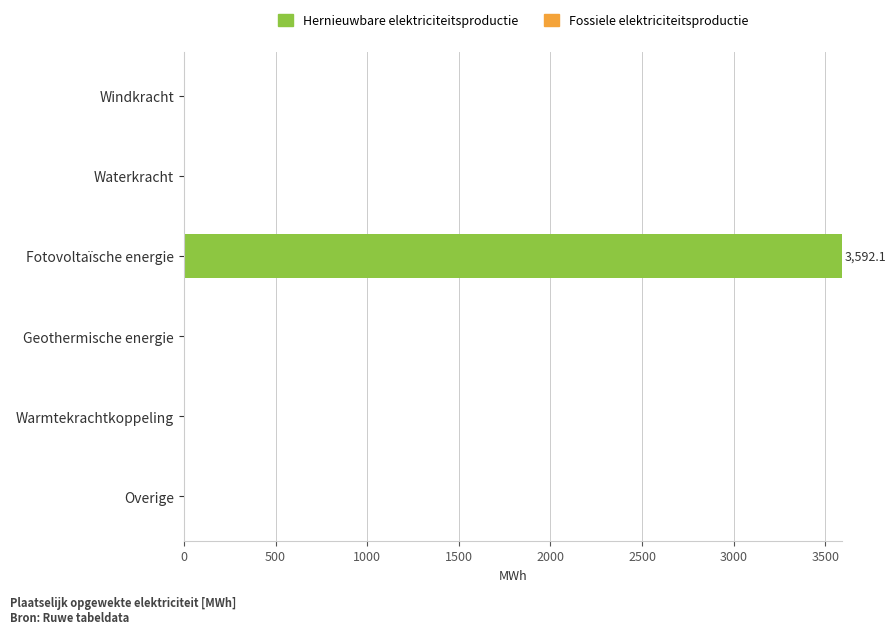

What value does the data have at Fotovoltaïsche energie?

3592.1